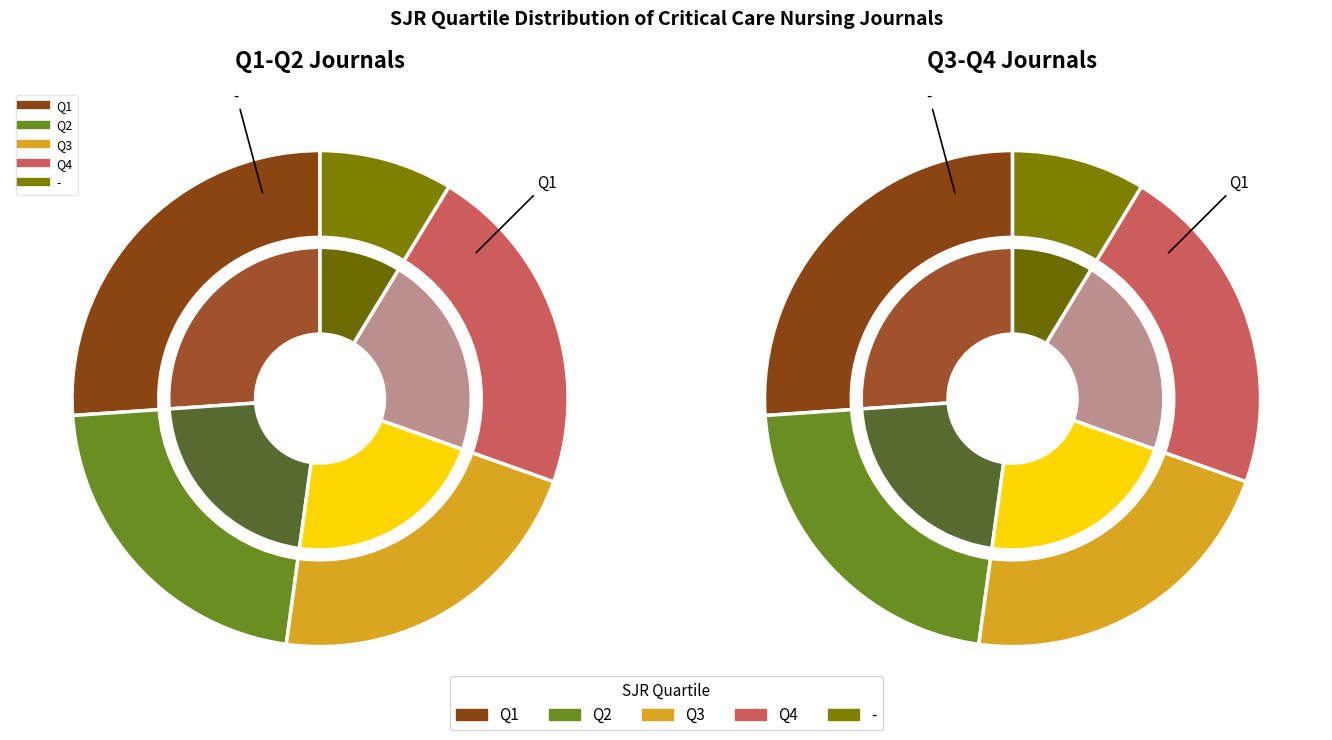

The - slice represents 1% of the pie. True or false?

False